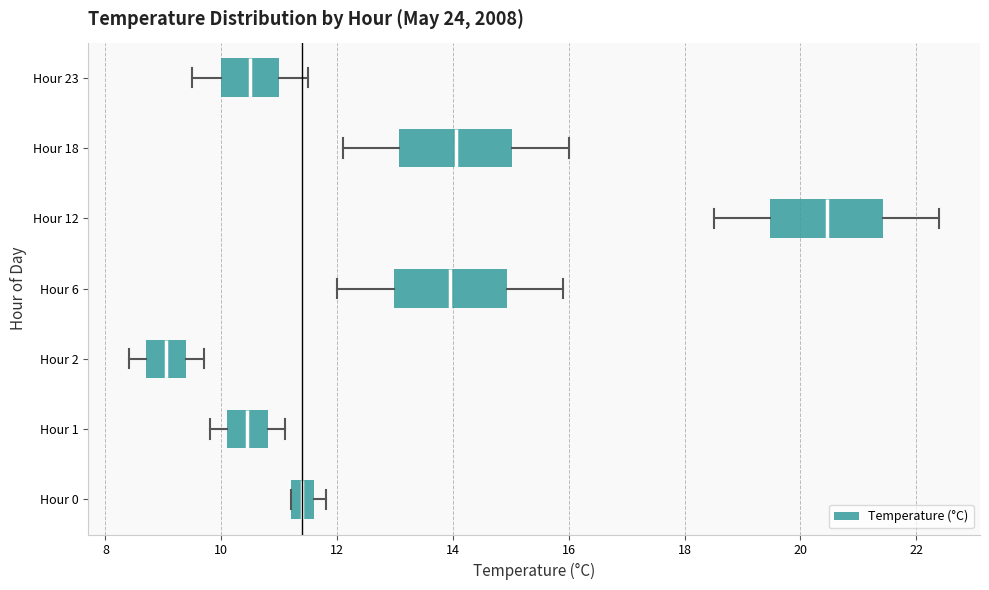

Which box's median line is the furthest to the left?

Hour 2